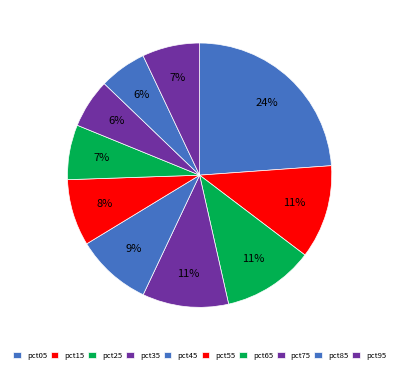

To the nearest percent, what portion does pct05 represent?

24%